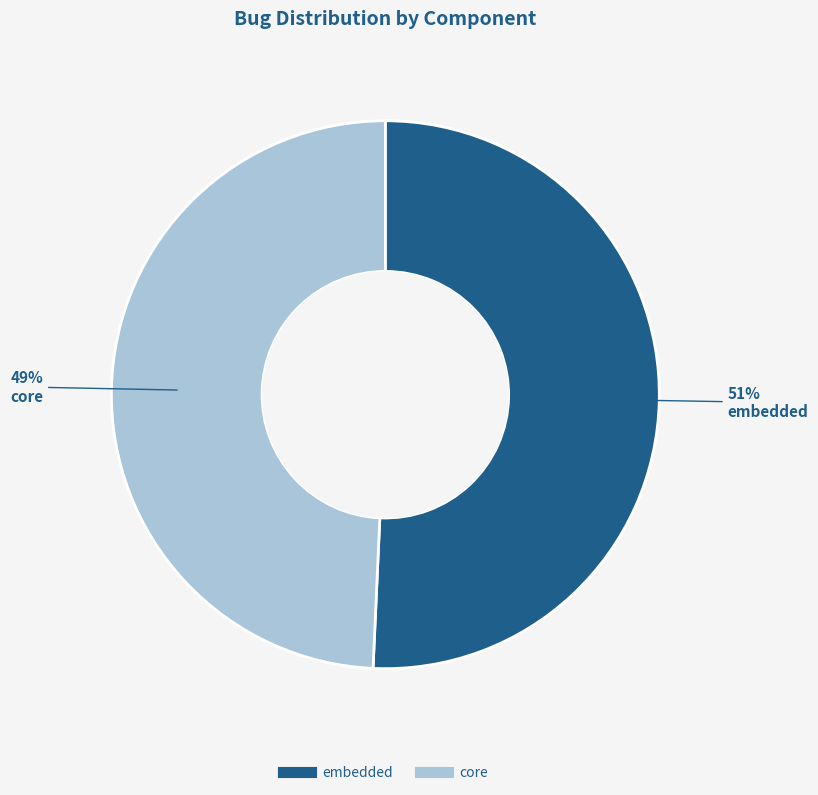

How many slices are in this pie chart?

2